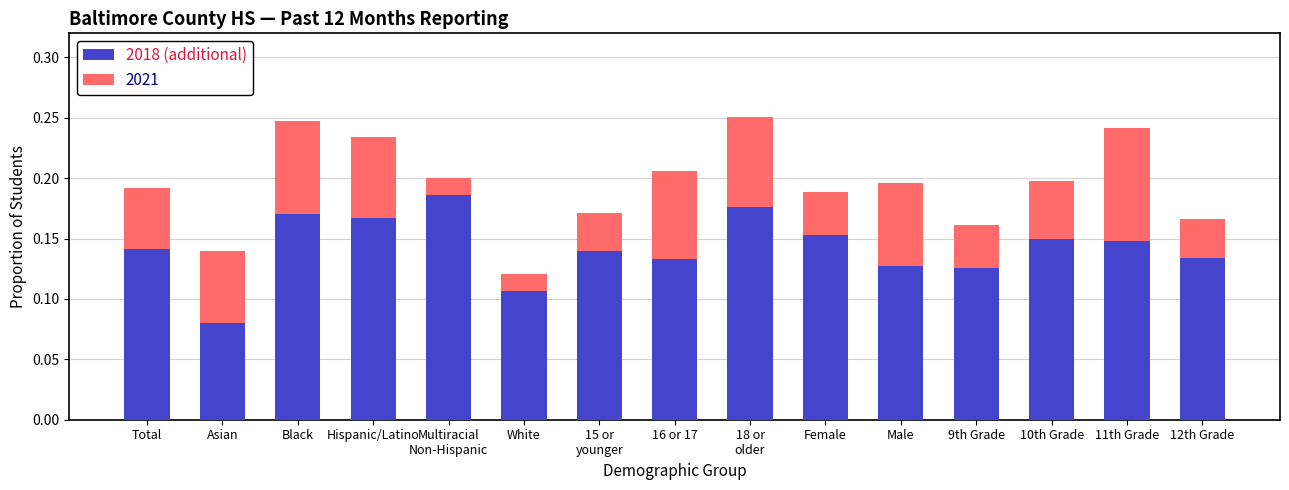

Count the 2021 values in the range 0 to 1.

15